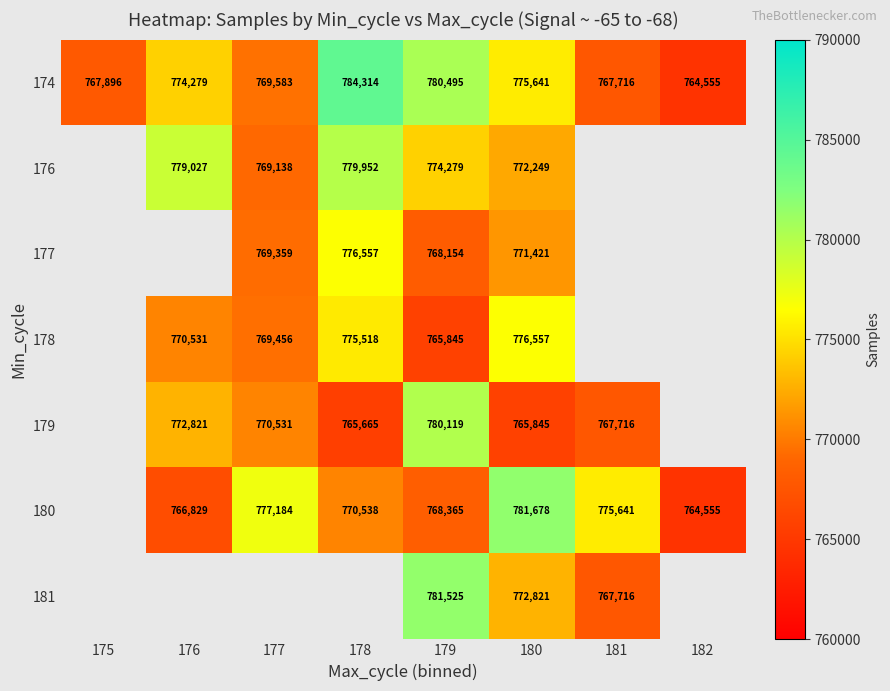

Is it true that 179 equals 1333946.7 at 179?

False